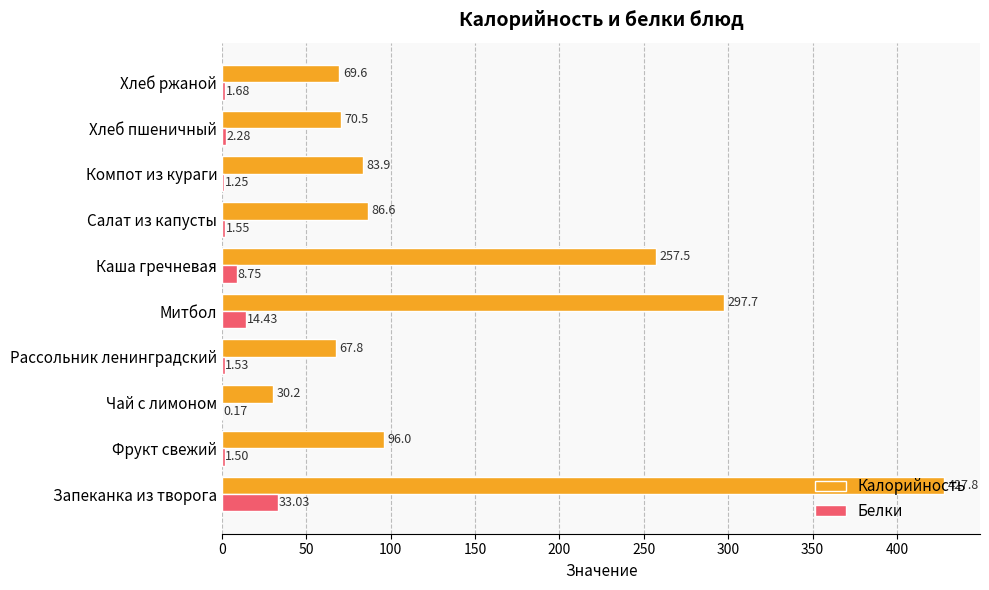

Where is Белки nearest to the value 16?

Митбол